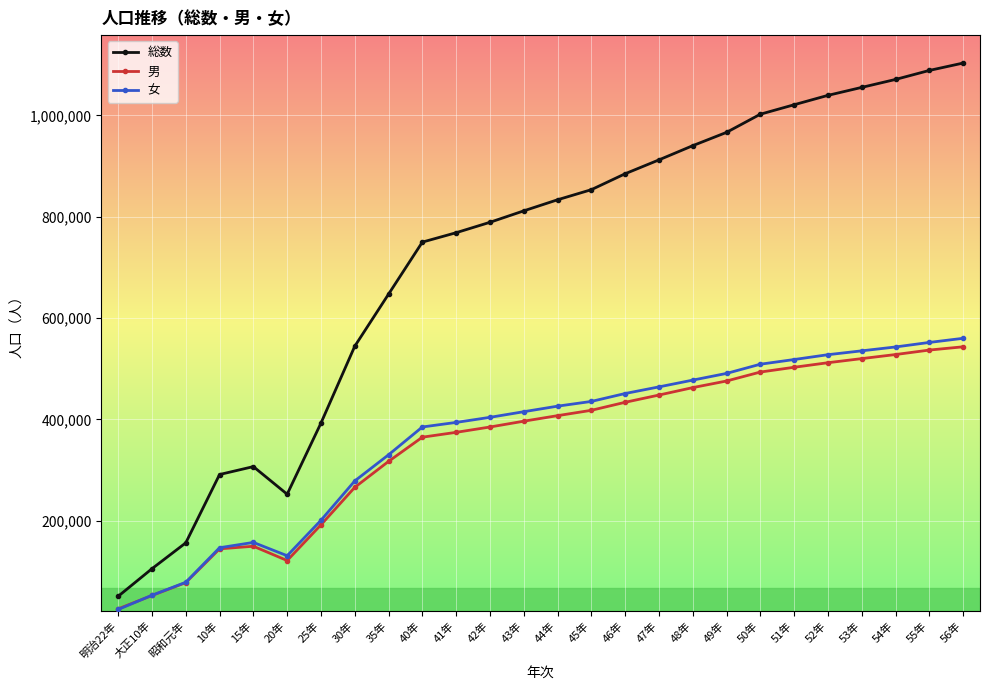

Reading right to left, what are all the values shown in this chart?

総数: 56年=1103158	55年=1088588	54年=1070824	53年=1055131	52年=1039404	51年=1020880	50年=1002201	49年=966364	48年=940106	47年=912059	46年=884693	45年=853270	44年=833348	43年=811484	42年=788909	41年=768364	40年=749808	35年=647122	30年=544312	25年=392649	20年=252282	15年=306763	10年=291158	昭和元年=156288	大正10年=105267	明治22年=50847
男: 56年=543204	55年=536765	54年=527938	53年=519894	52年=511787	51年=502799	50年=493362	49年=475693	48年=462658	47年=447975	46年=433675	45年=417877	44年=407309	43年=396381	42年=384914	41年=374396	40年=364835	35年=317043	30年=265836	25年=191838	20年=121392	15年=149598	10年=144474	昭和元年=77802	大正10年=52453	明治22年=26035
女: 56年=559954	55年=551823	54年=542886	53年=535237	52年=527617	51年=518081	50年=508839	49年=490671	48年=477448	47年=464084	46年=451018	45年=435393	44年=426039	43年=415103	42年=403995	41年=393968	40年=384973	35年=330079	30年=278476	25年=200811	20年=130890	15年=157165	10年=146684	昭和元年=78486	大正10年=52814	明治22年=24812